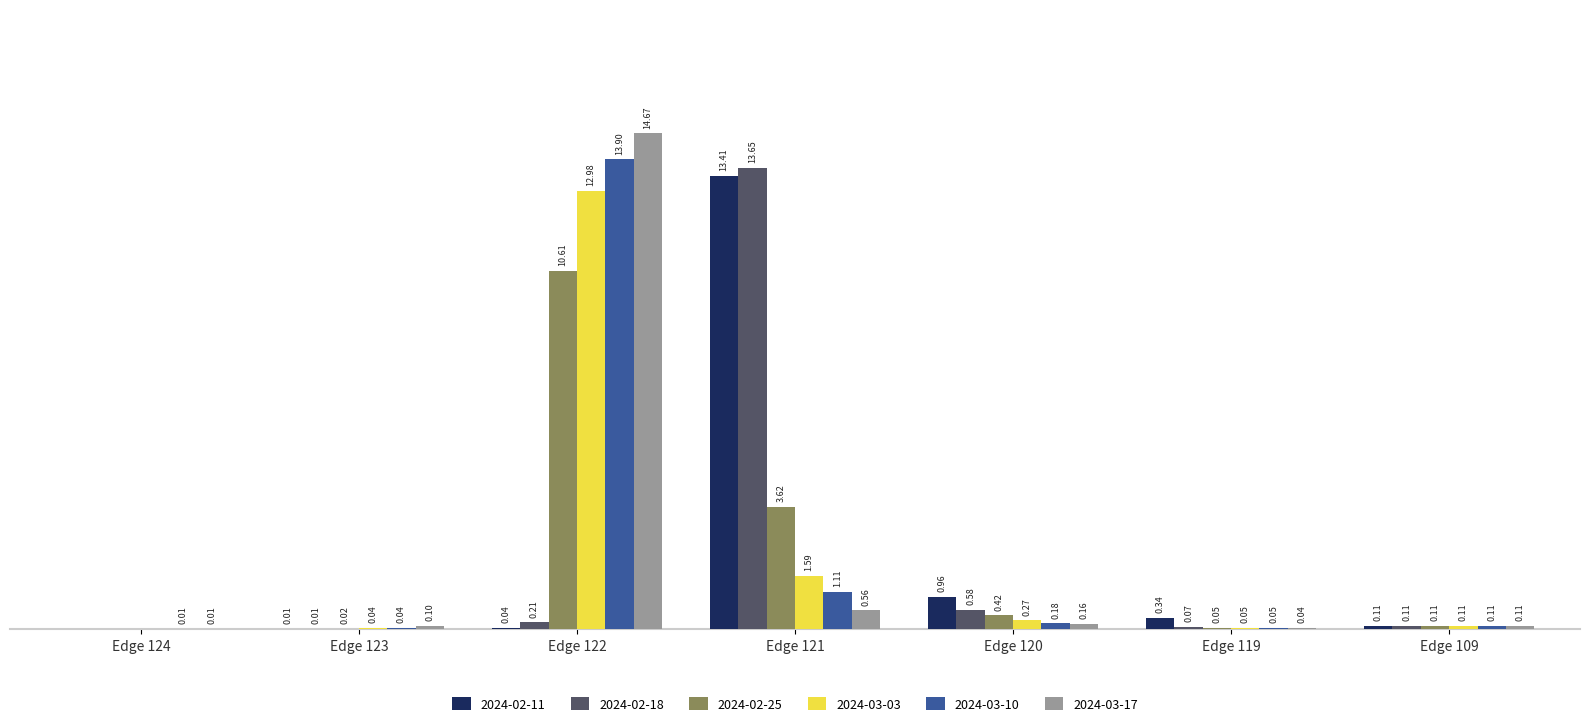

At which category is the sum across all series the highest?

Edge 122